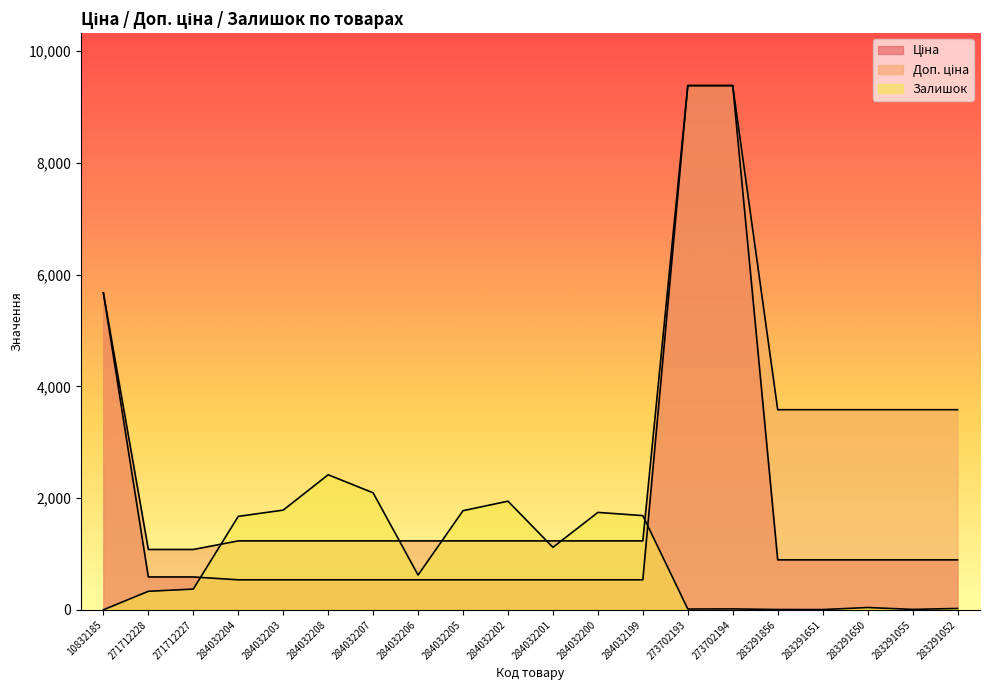

The Доп. ціна series shows 1638.4 at 271712228. True or false?

False